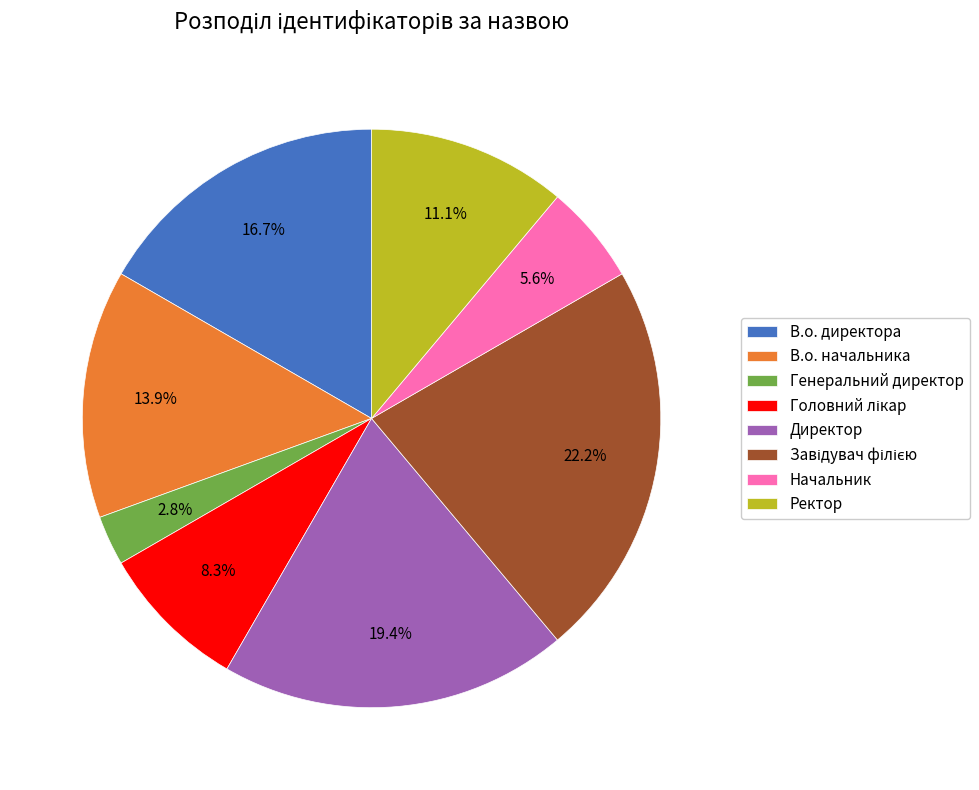

Approximately how many times larger is the value at Начальник compared to Директор?

0.3